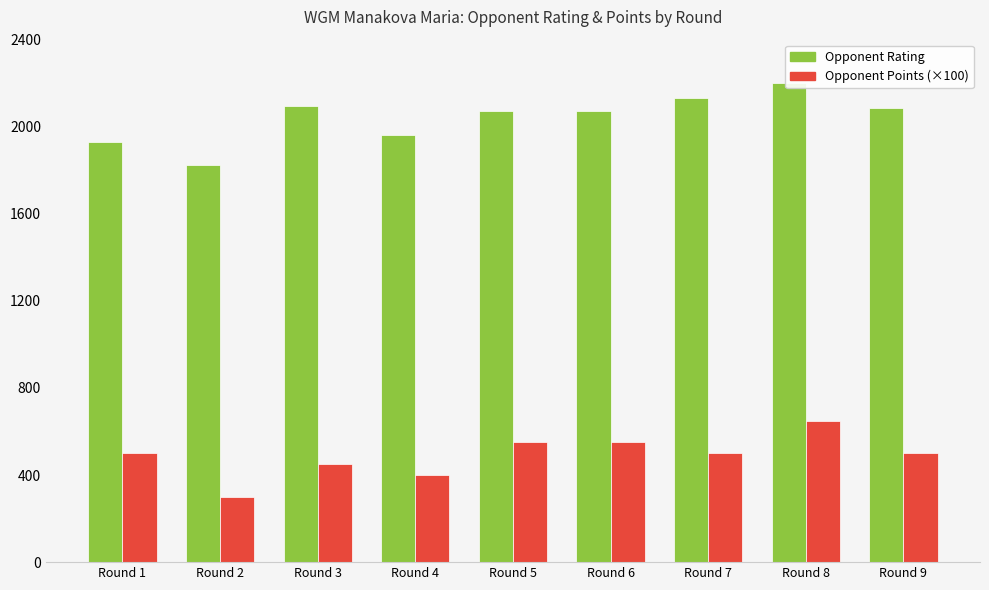

Which series has the largest total across all categories?

Opponent Rating